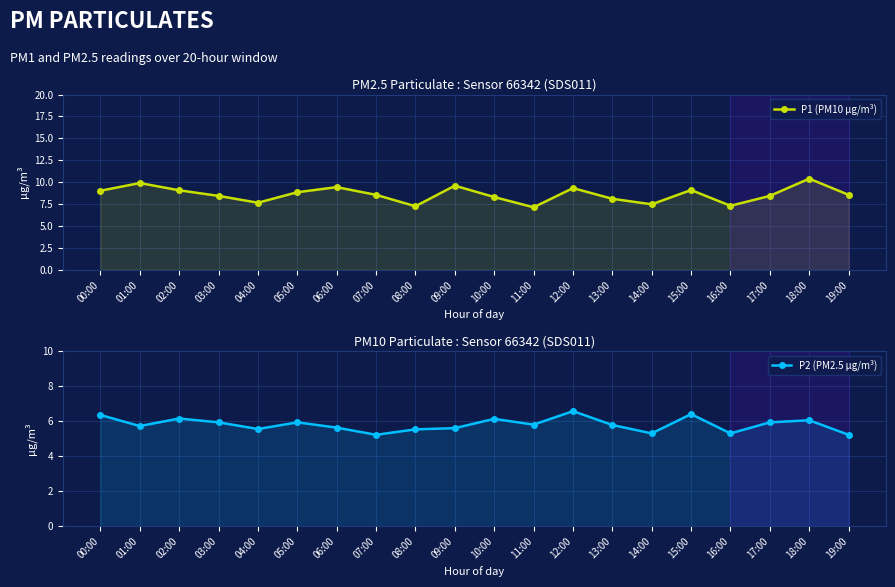

At which label does P1 (PM10 µg/m³) first exceed 8?

00:00